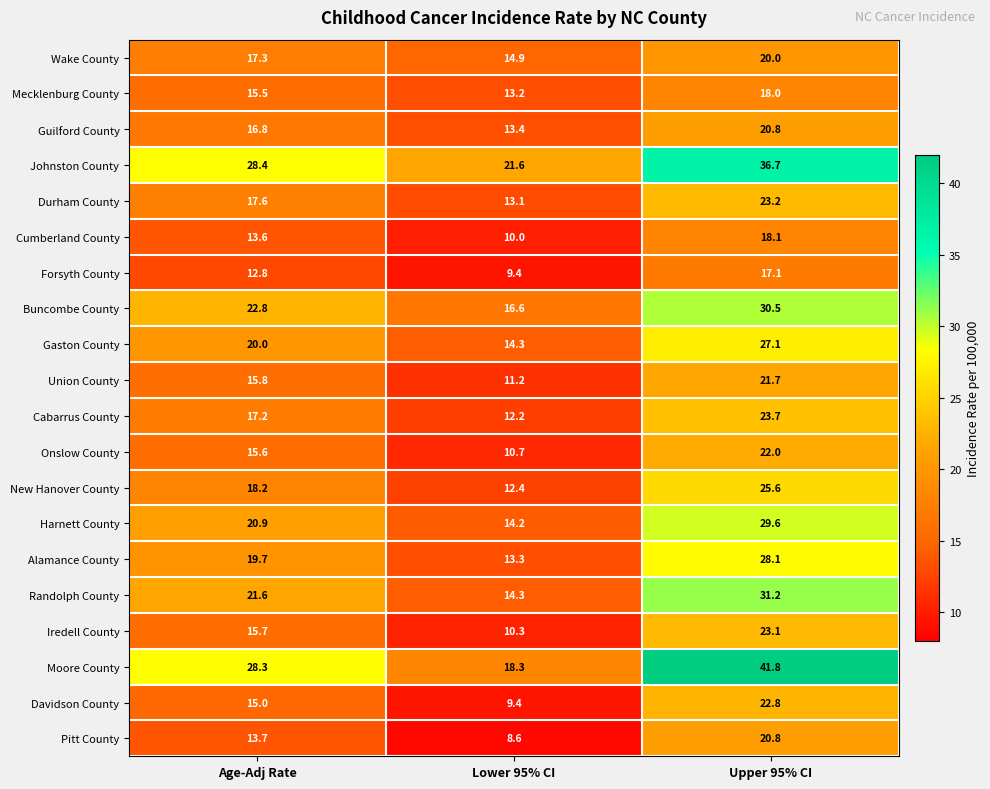

How many categories are shown in the chart?

3